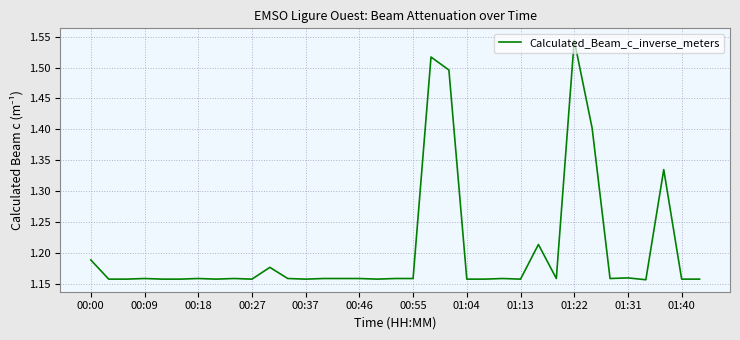

What is the difference between the maximum and minimum values?

0.4